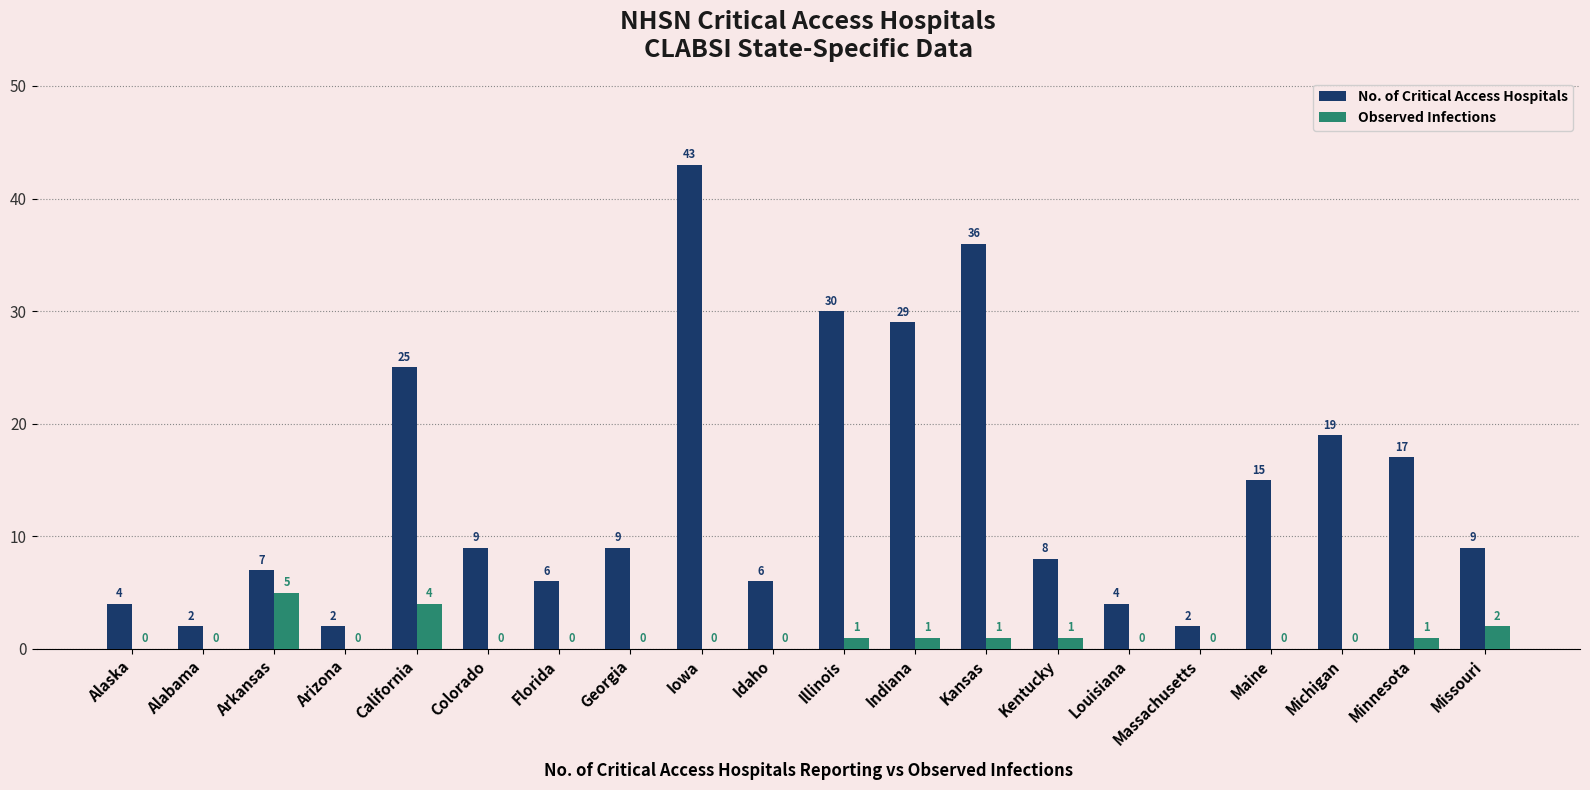

What are all the series names shown in the legend?

No. of Critical Access Hospitals, Observed Infections